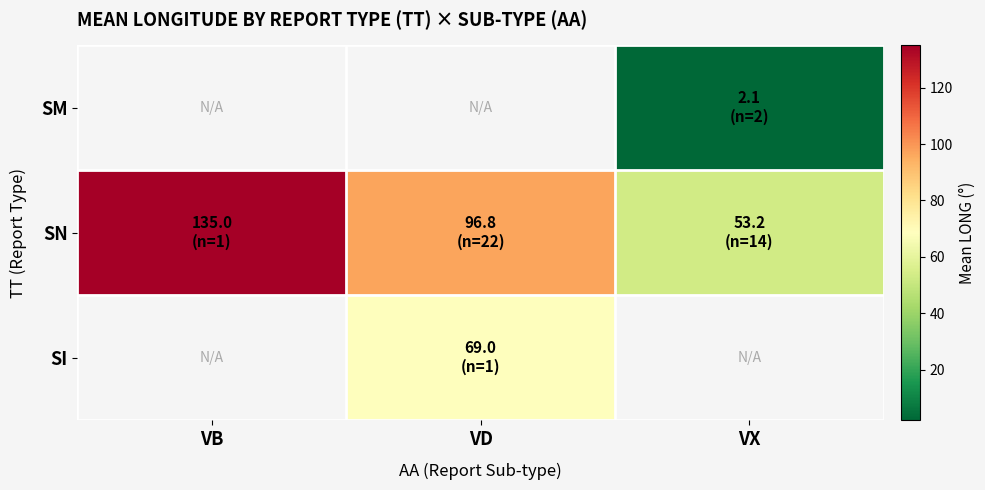

At which category does the chart reach its peak across all series?

VB